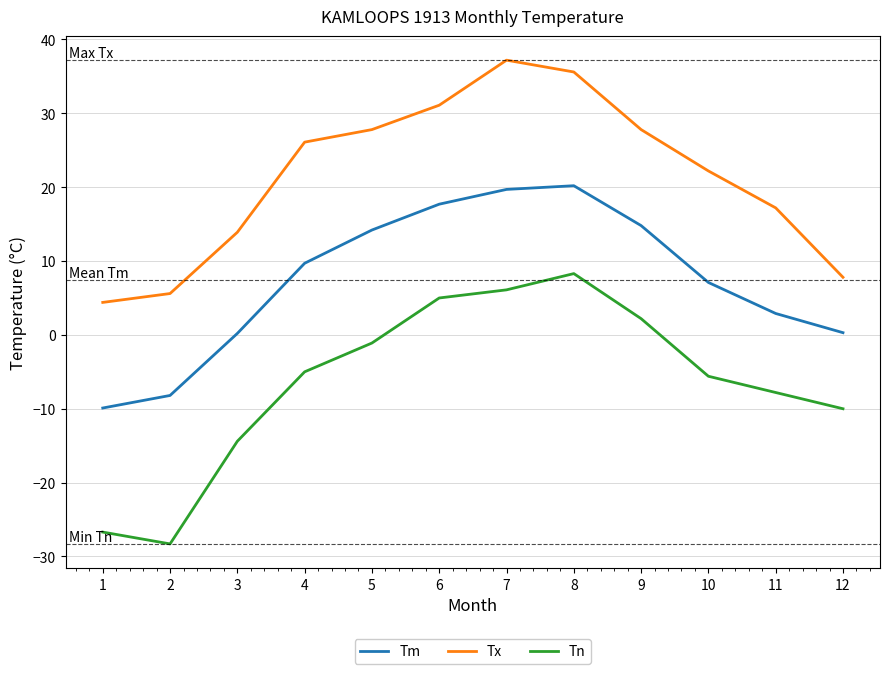

Is the value of Tn at 7 greater than the value of Tm at 5?

No